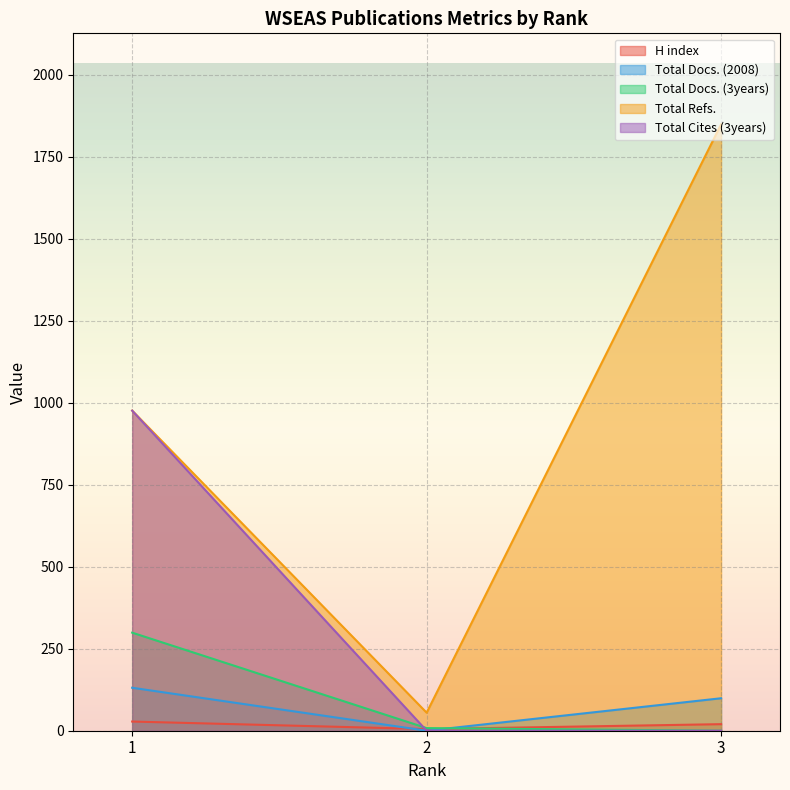

True or false: Total Docs. (3years) has a value of 8 at 2.

True